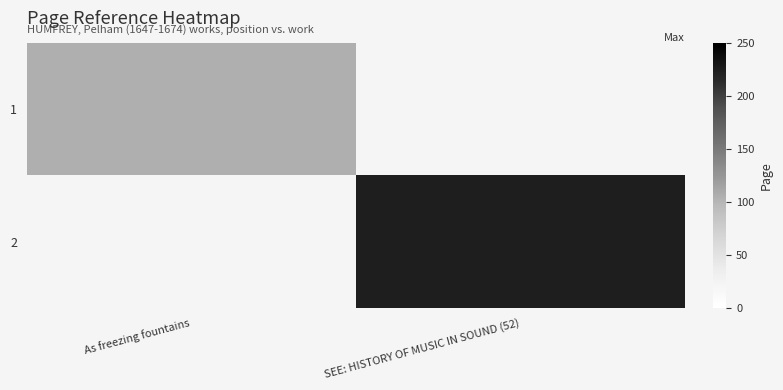

How many categories are shown in the chart?

2